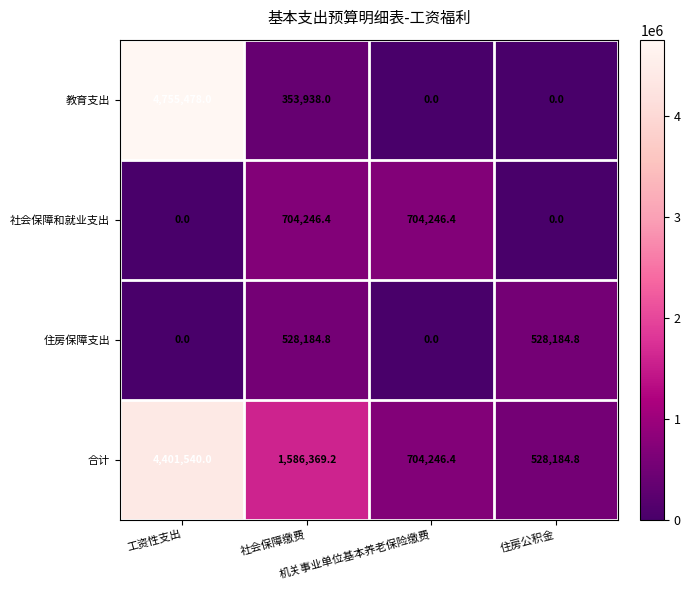

What is the difference between the maximum and minimum values in the 合计 series?

3873355.2